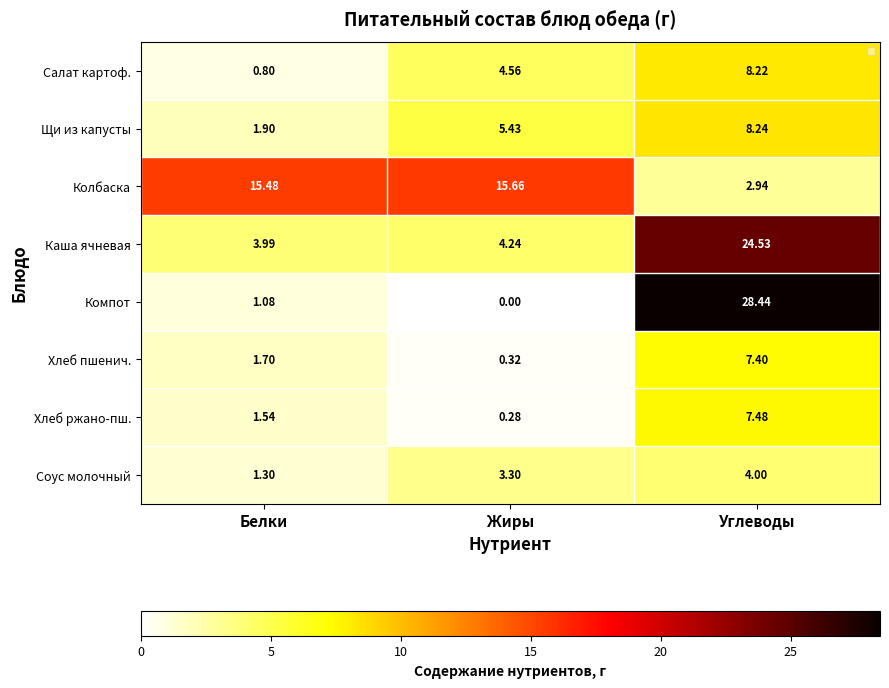

The Хлеб ржано-пш. series shows 1.5 at Белки. True or false?

True